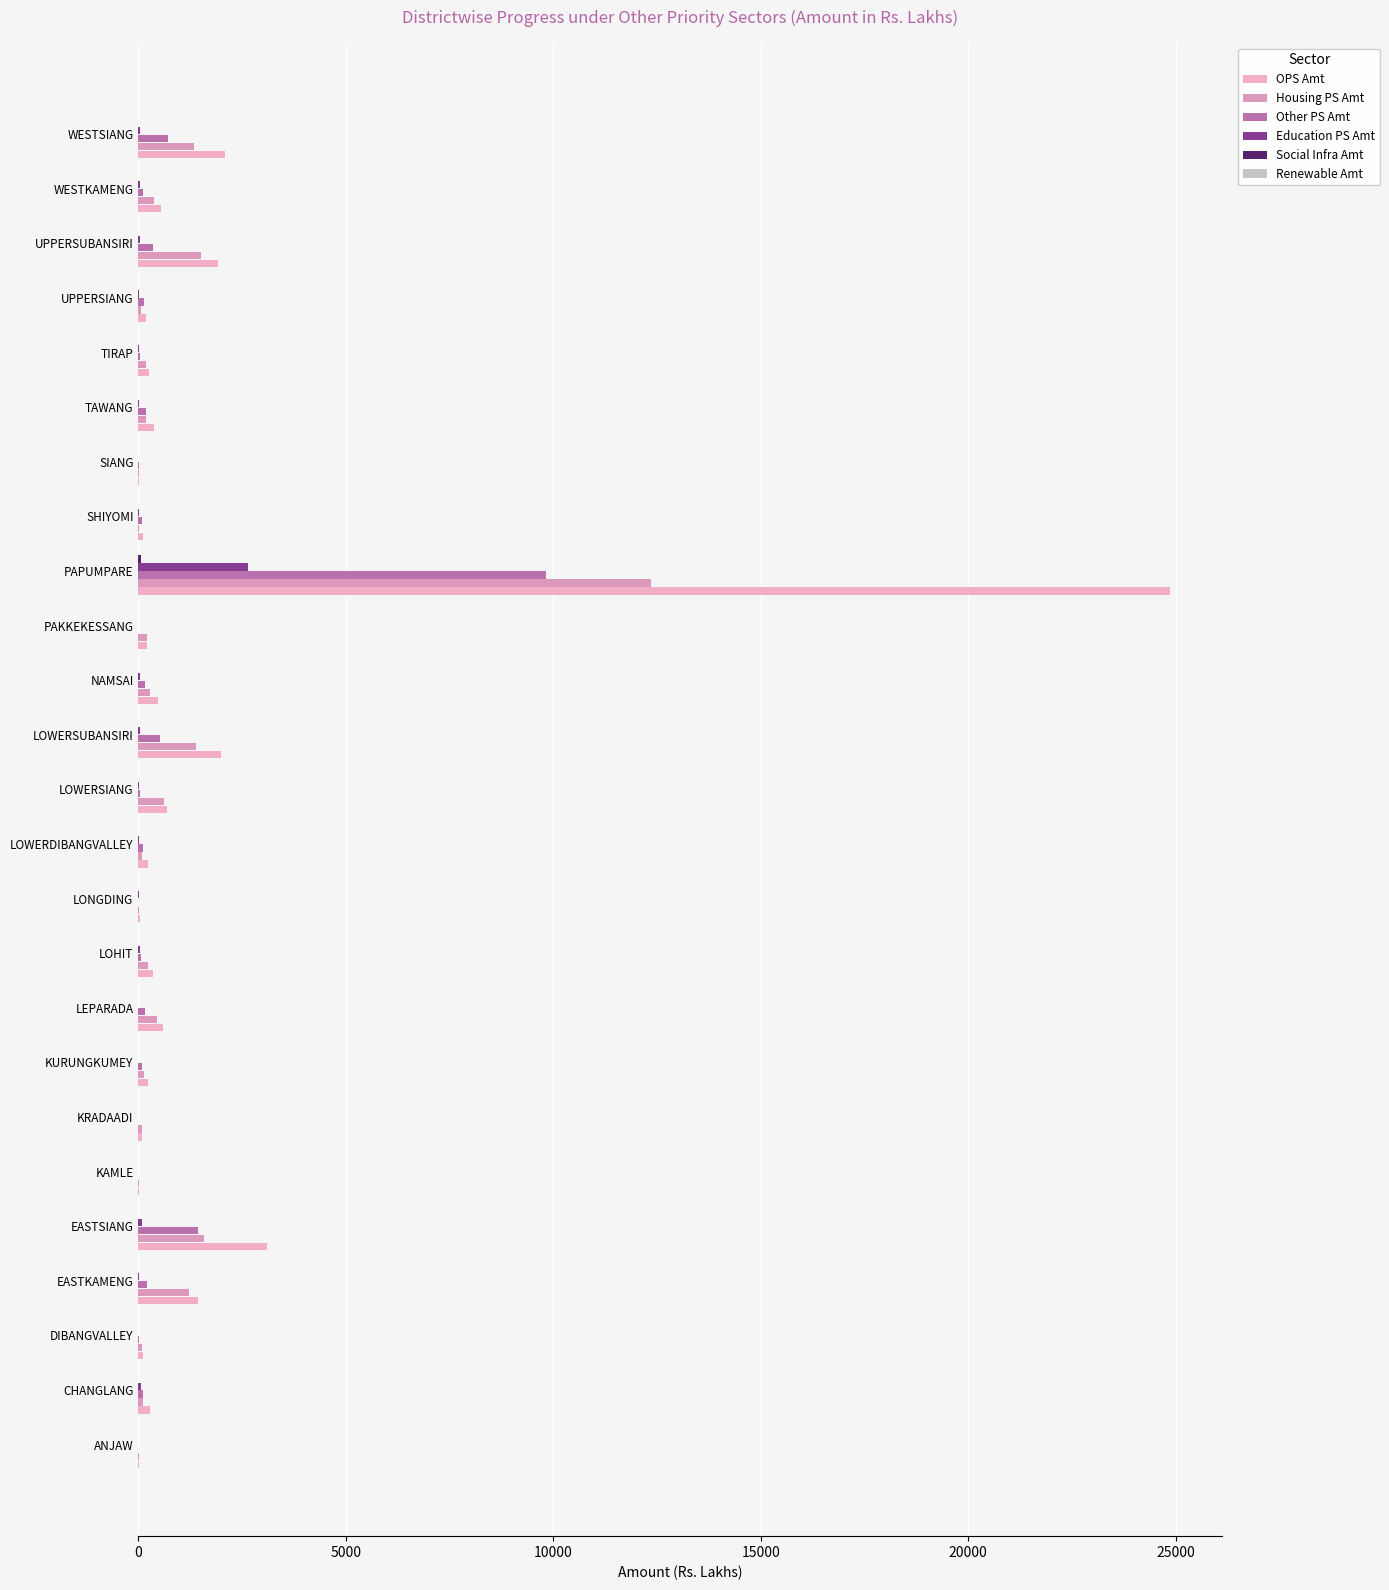

How many distinct data groups are displayed?

5